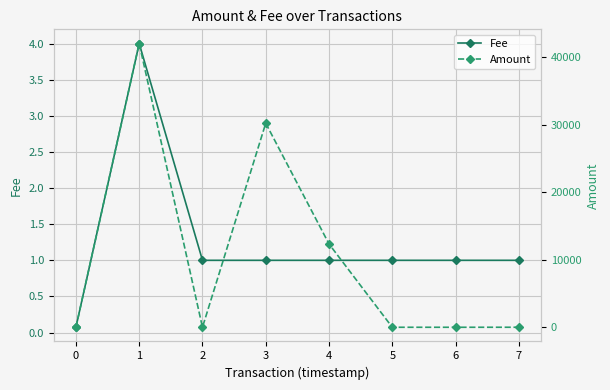

Reading left to right, what are all the values shown in this chart?

Fee: 0=0.1	1=4.0	2=1.0	3=1.0	4=1.0	5=1.0	6=1.0	7=1.0
Amount: 0=0.0	1=42000.0	2=0.0	3=30202.6	4=12329.8	5=0.0	6=0.0	7=3.0